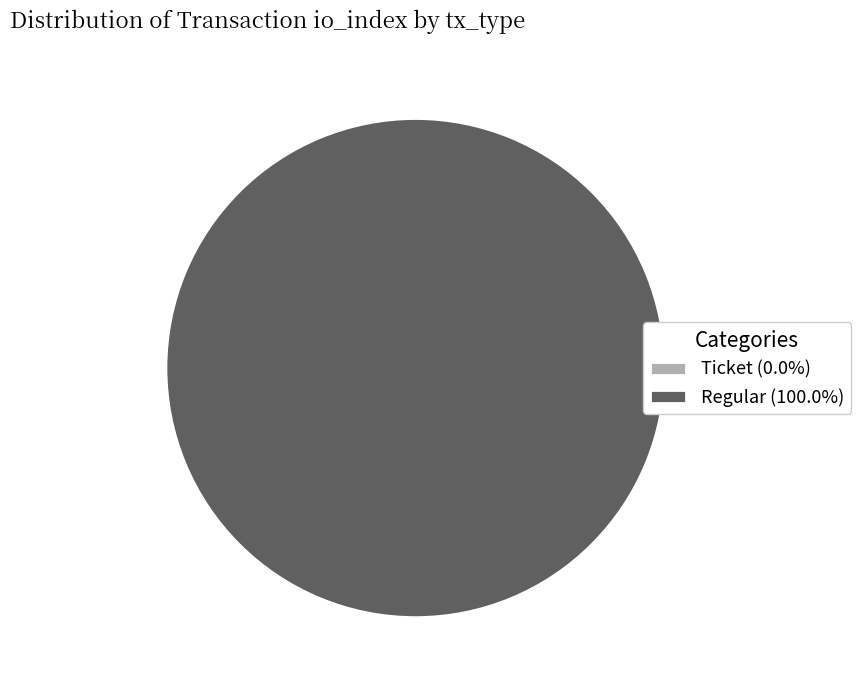

Is it true that Ticket (io_index=0) is 0% of the pie?

True